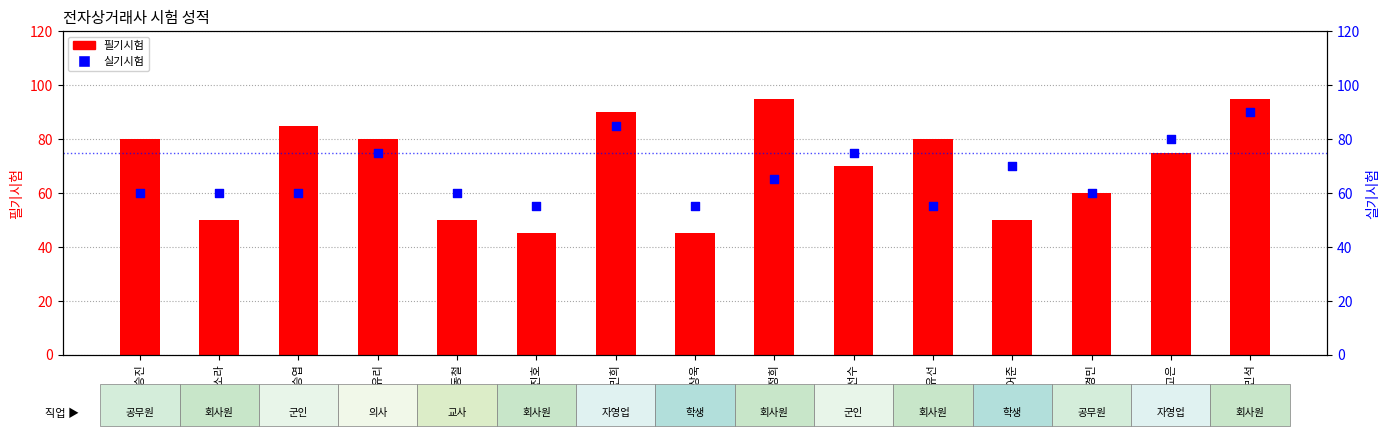

Which series contains the lowest Y value?

필기시험